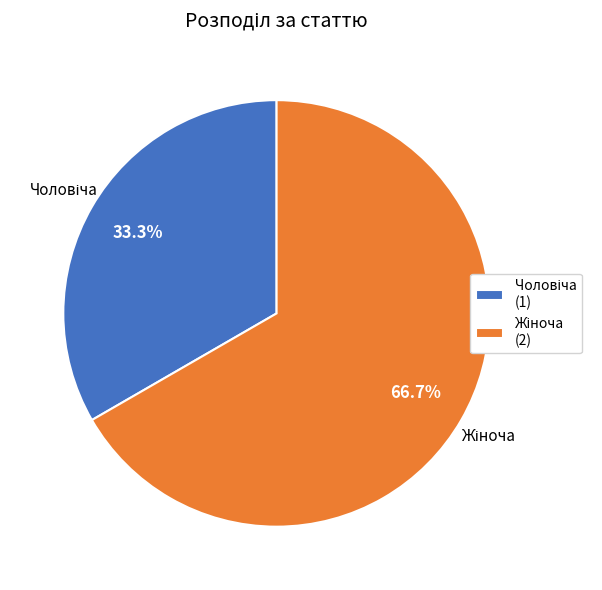

Does any single category account for the majority?

Yes